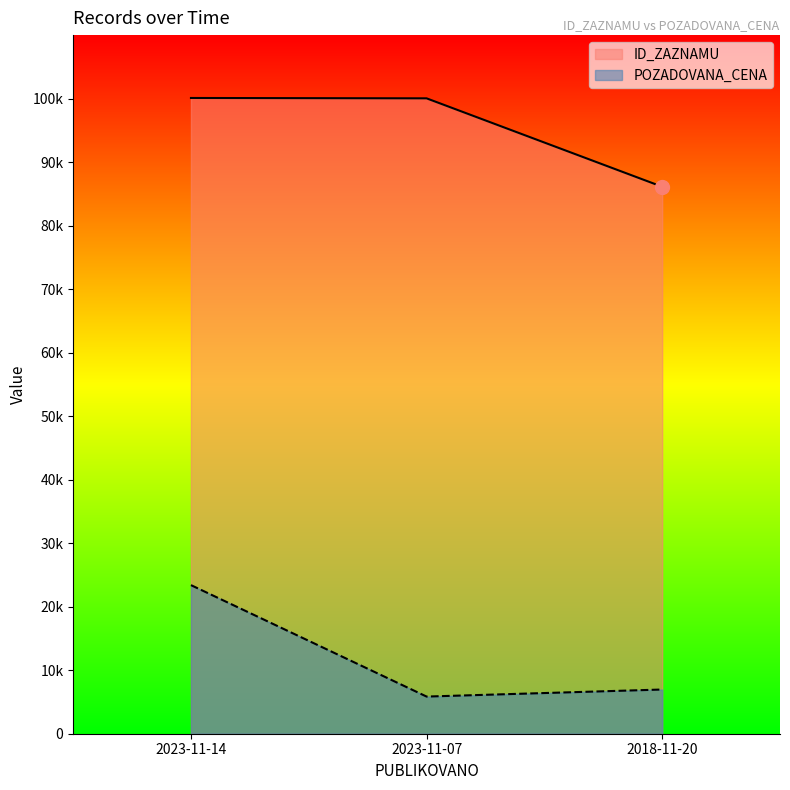

Where does the POZADOVANA_CENA series first go above 6960?

2023-11-14